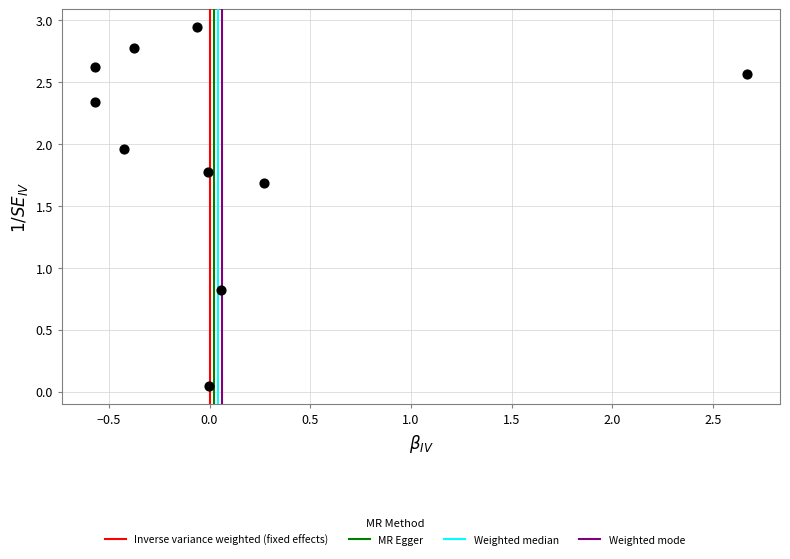

What Y value in the scatter plot is closest to 1?

0.8